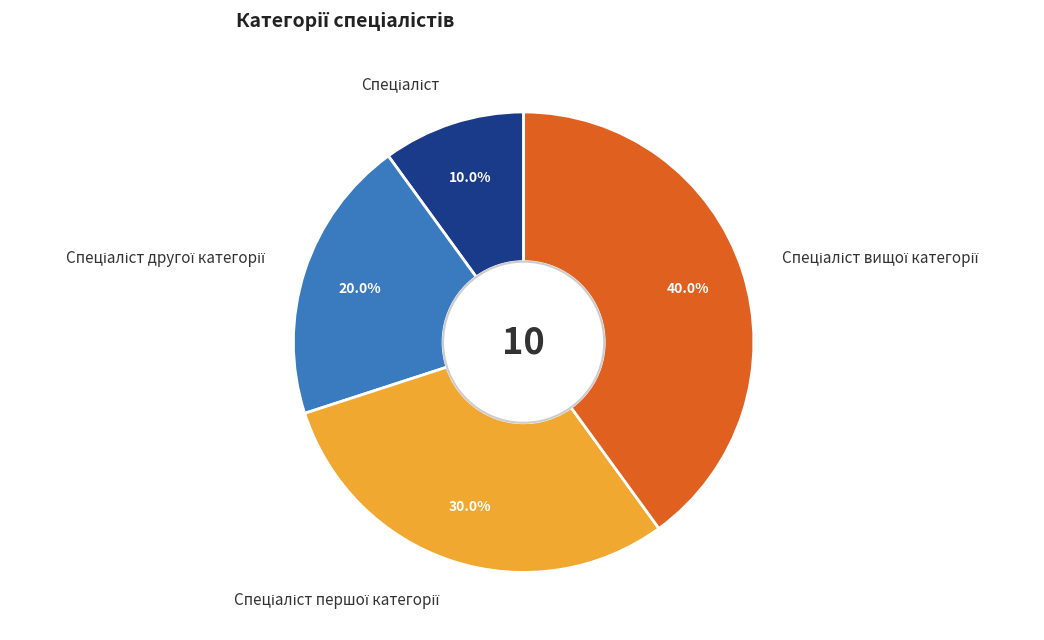

How many slices are in this pie chart?

4